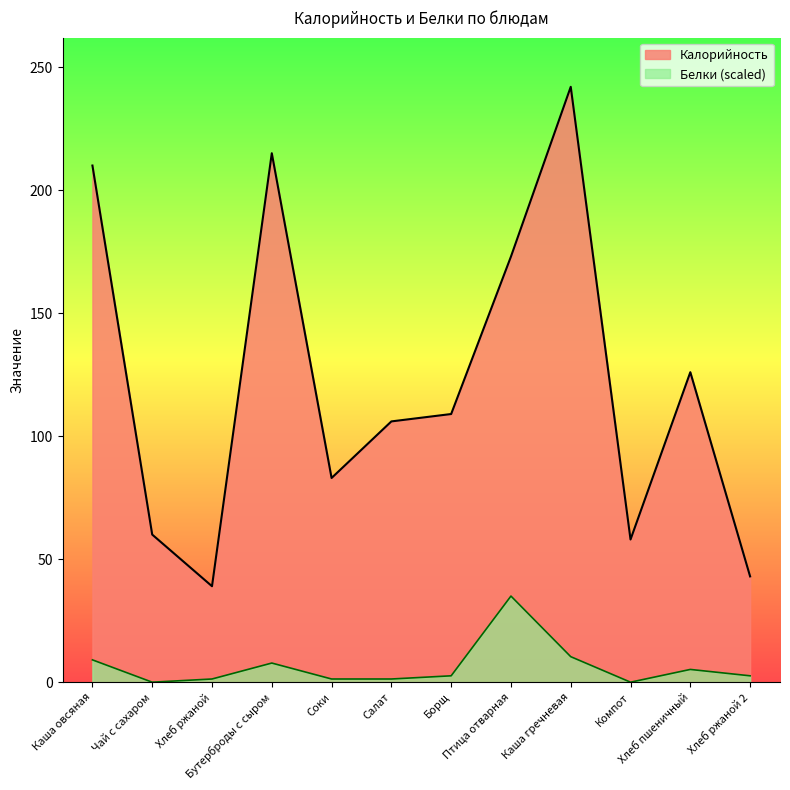

True or false: Калорийность has more than 1 points higher than both neighbors.

True